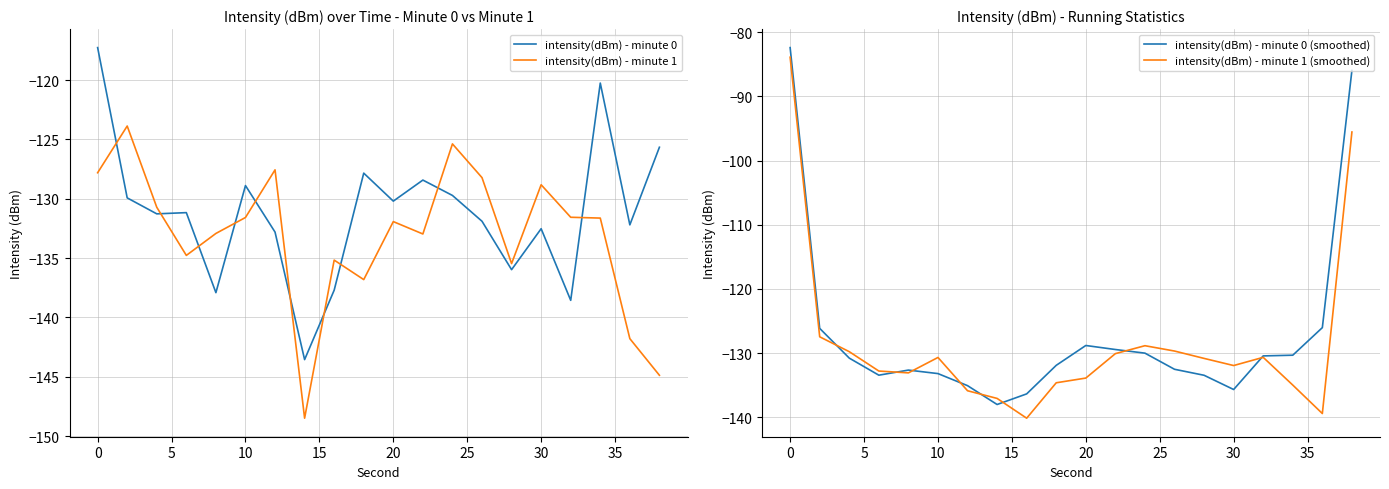

How many times do intensity(dBm) - minute 1 (smoothed) and intensity(dBm) - minute 1 cross each other?

16